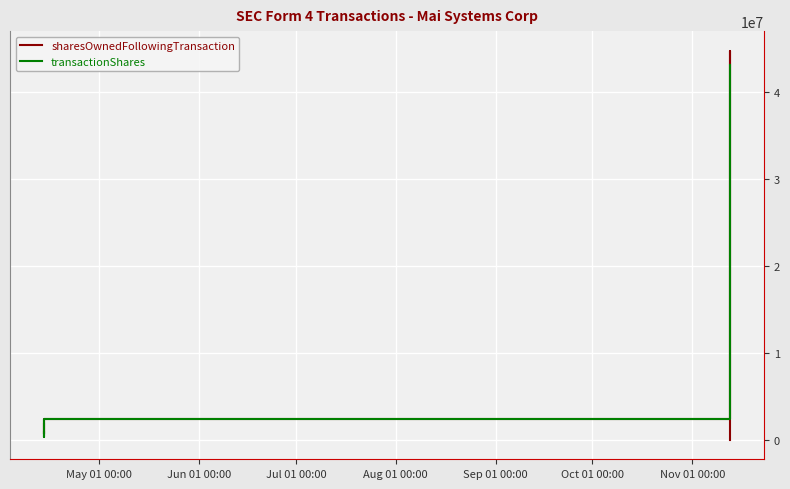

List the series in order of their overall mean, highest first.

transactionShares, sharesOwnedFollowingTransaction